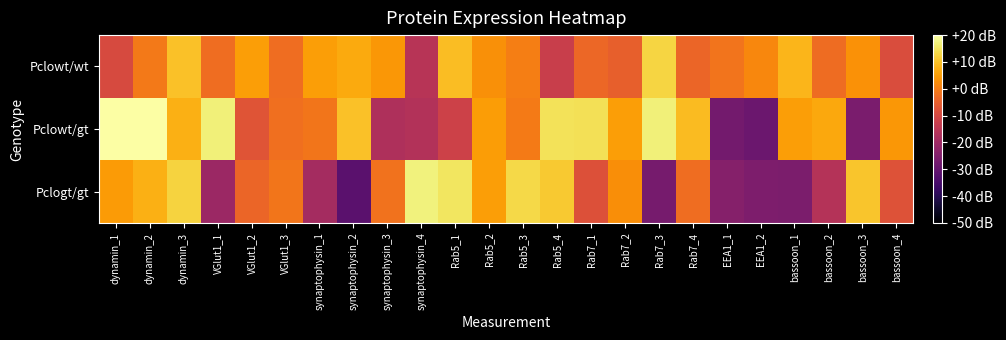

What is the minimum value shown in the chart?

-31.8